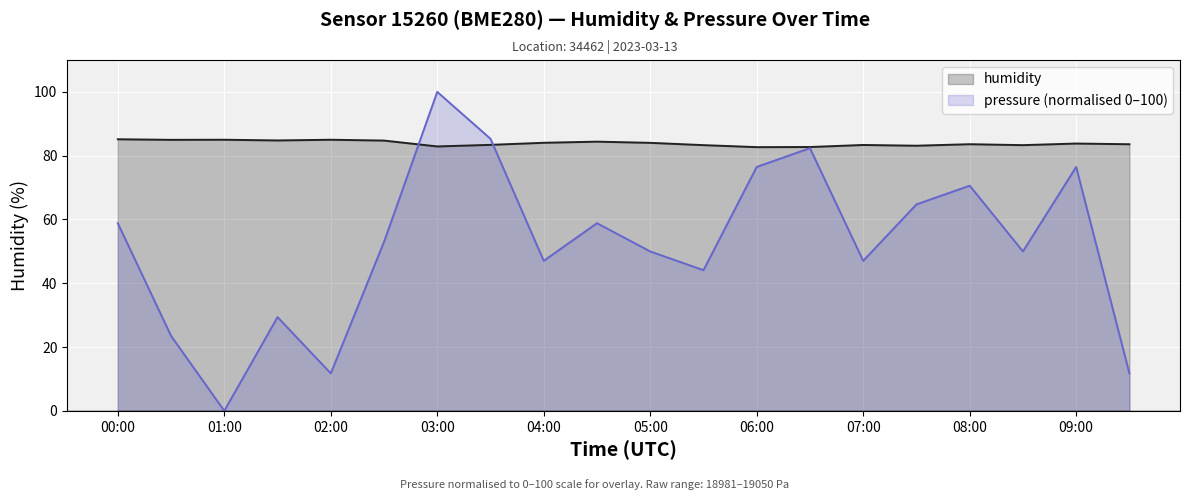

Which series has the largest total across all categories?

humidity